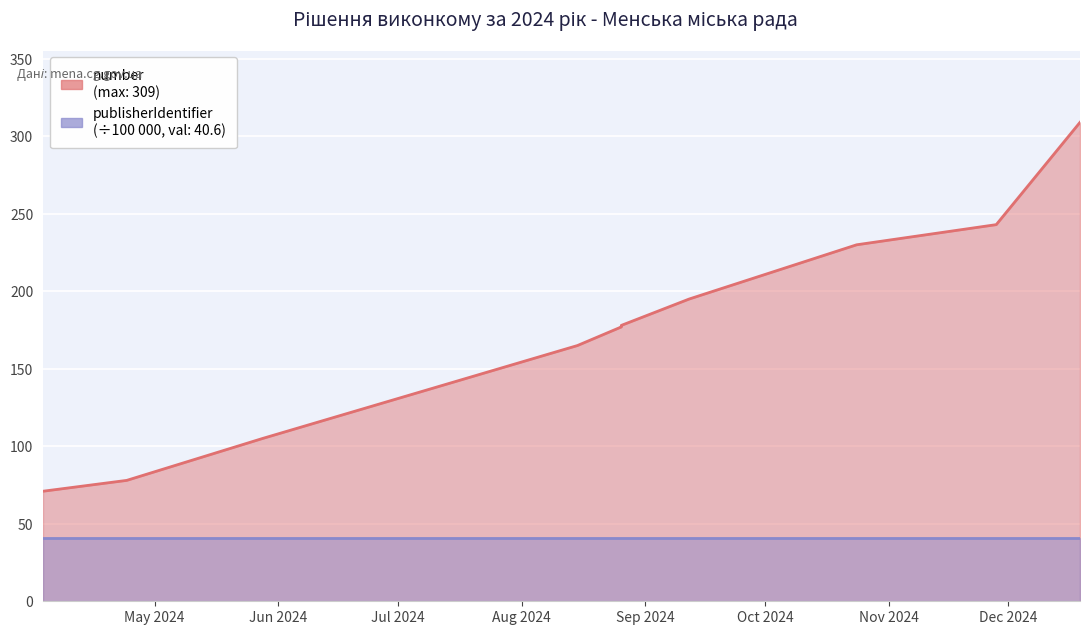

At which label is the value closest to 190?

2024-09-12